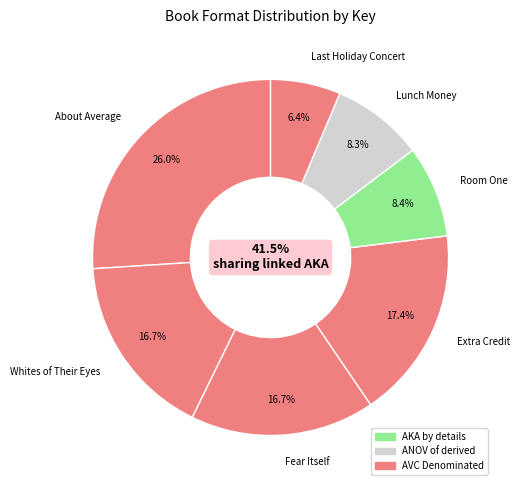

What portion of the pie excludes Whites of Their Eyes?

83.3%